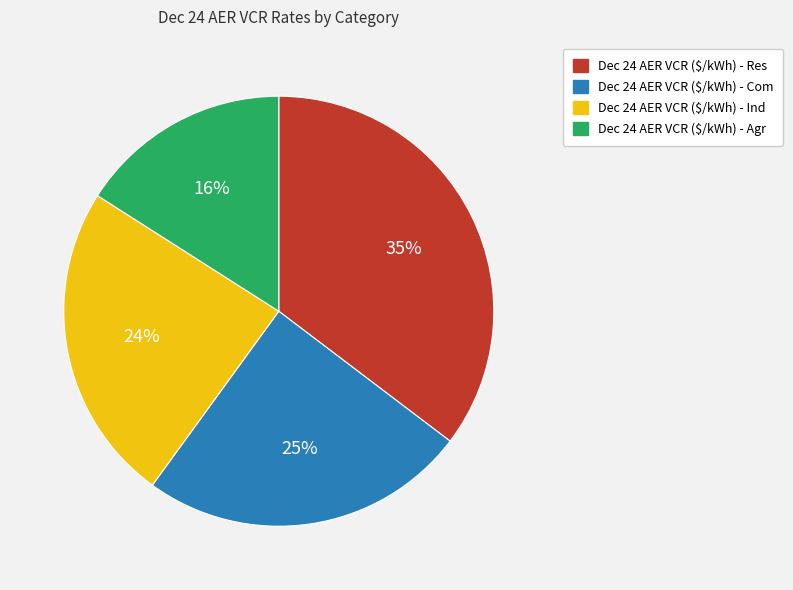

To the nearest percent, what is the average slice percentage?

25%